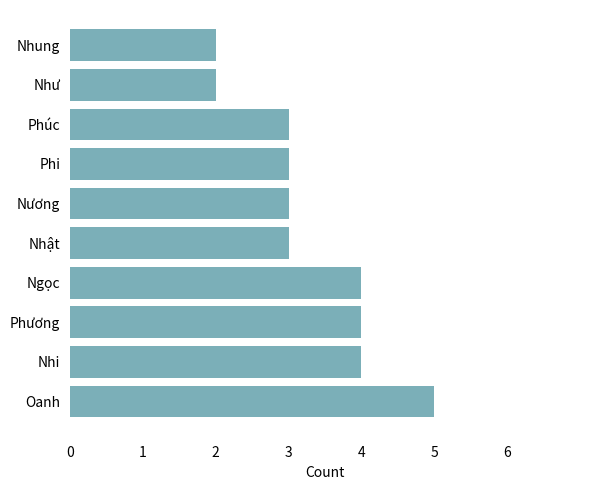

How many series are shown in this chart?

1